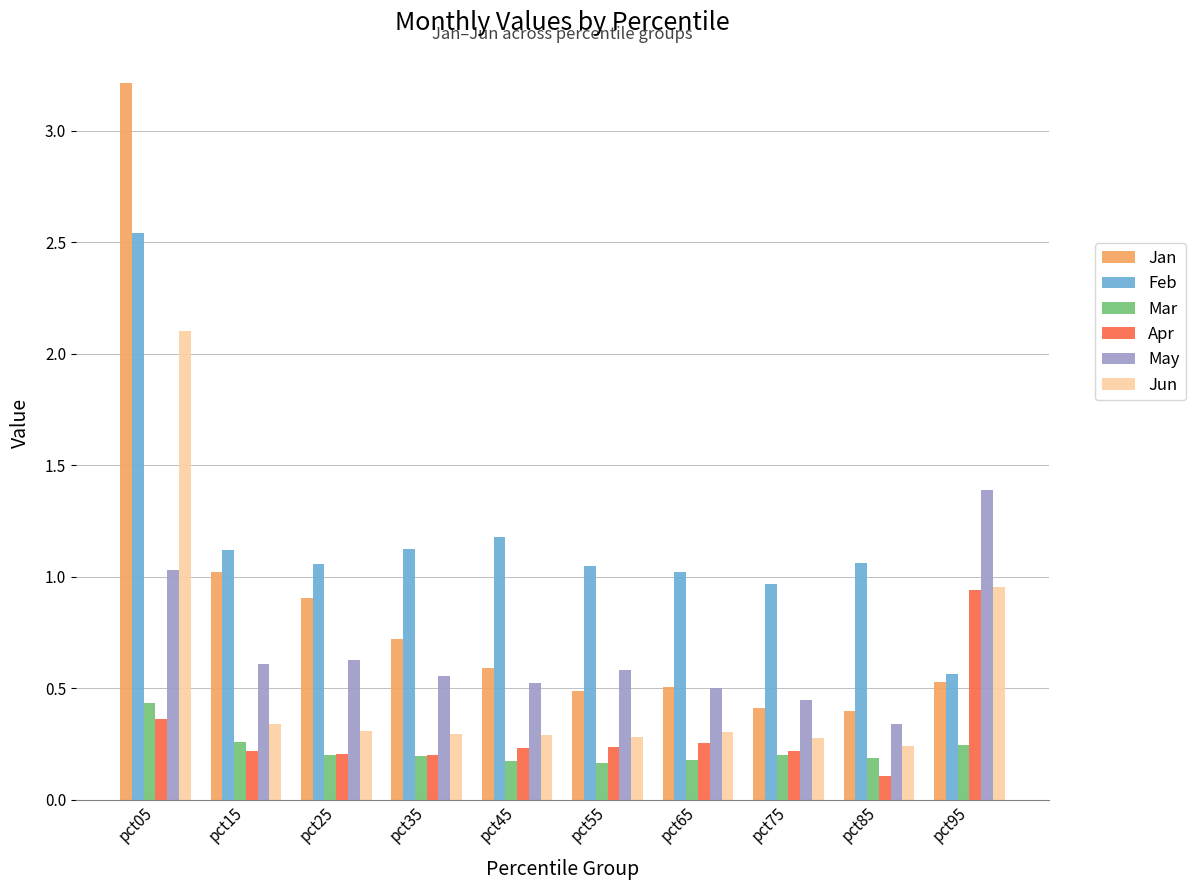

How many categories are shown in the chart?

10